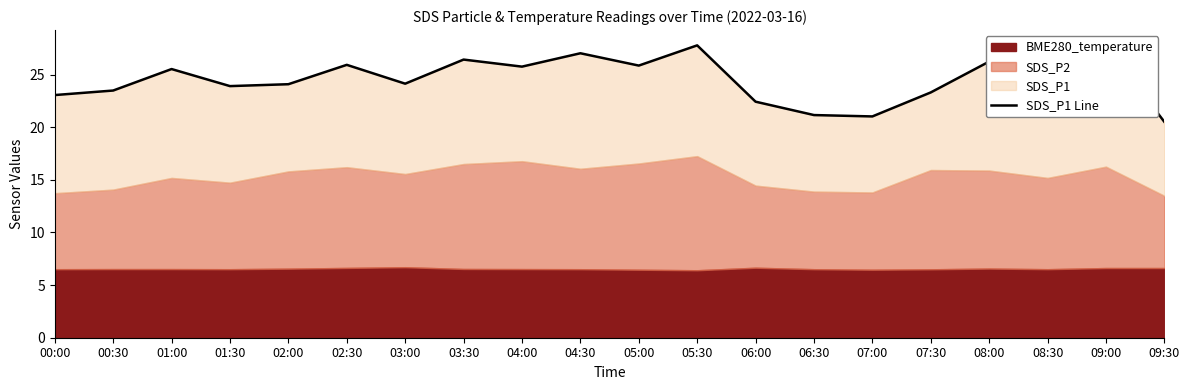

What is the smallest value displayed?

20.5